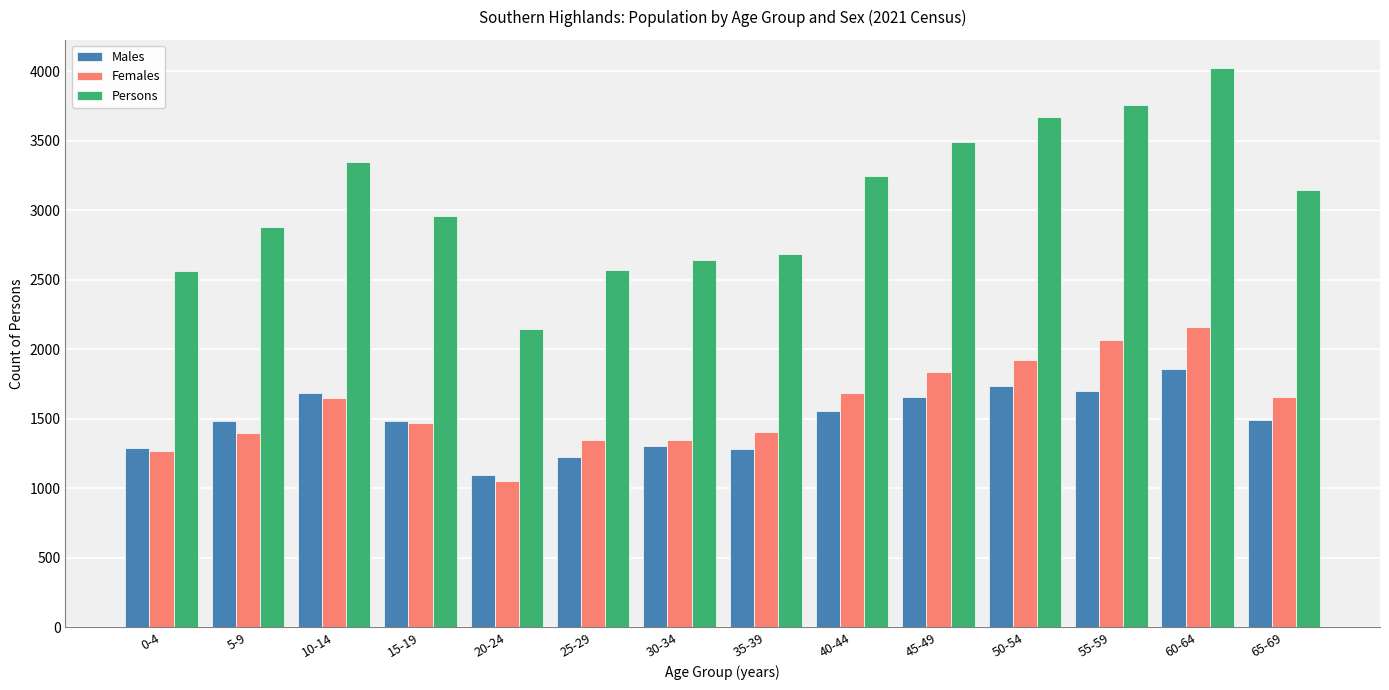

At which category is the sum across all series the highest?

60-64